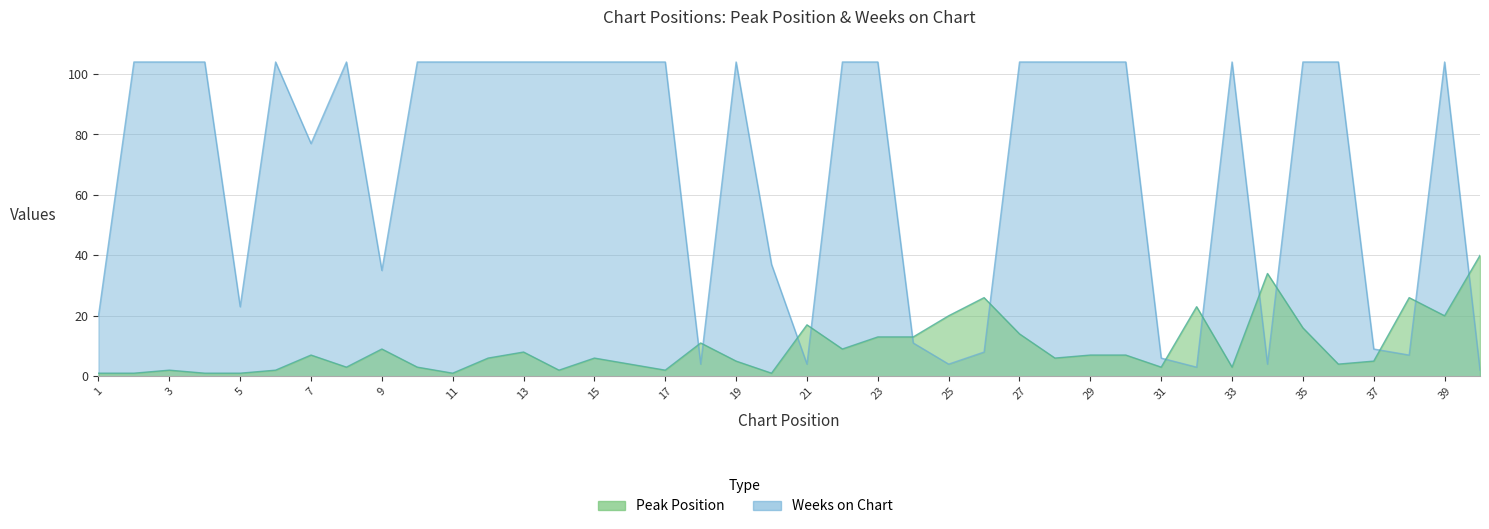

Which series has the widest spread of values?

Weeks on Chart